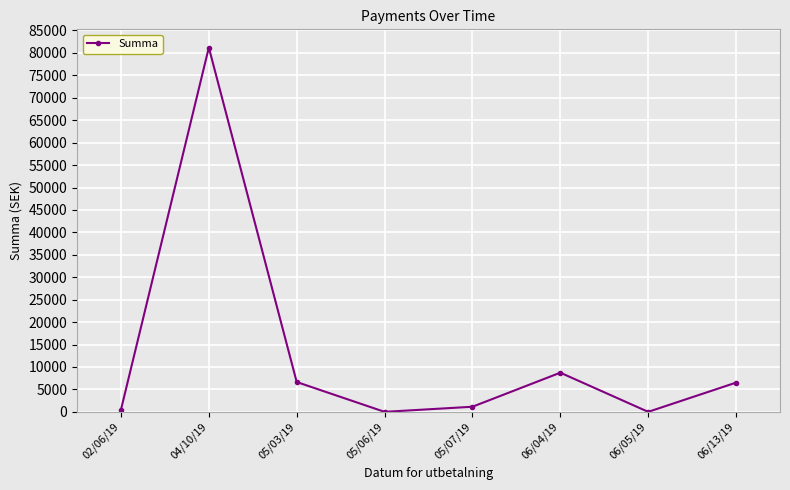

The value at 06/05/19 is 1.5. True or false?

True